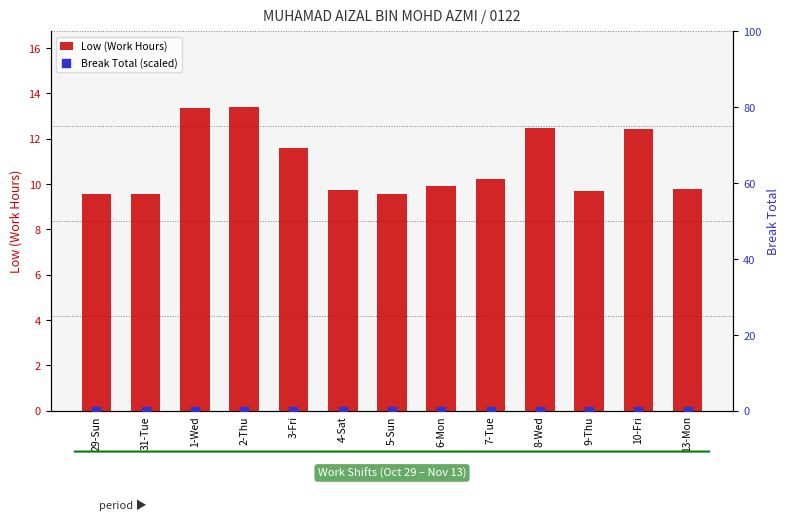

What are all the series names shown in the legend?

Low (Work Hours), Break Total (scaled)